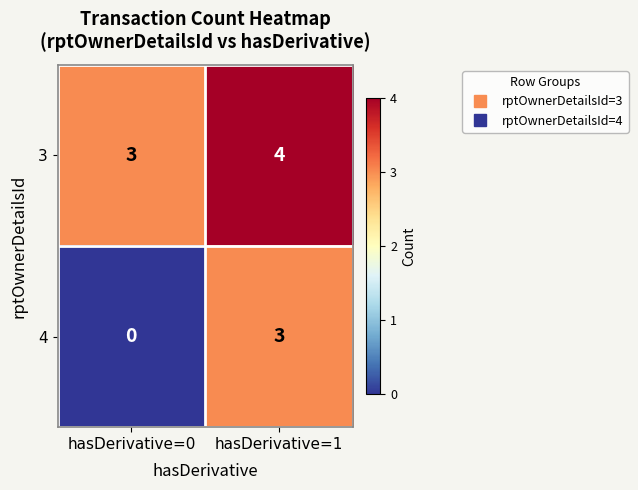

Reading left to right, list all the values displayed in this chart.

3: 3	4
4: 0	3